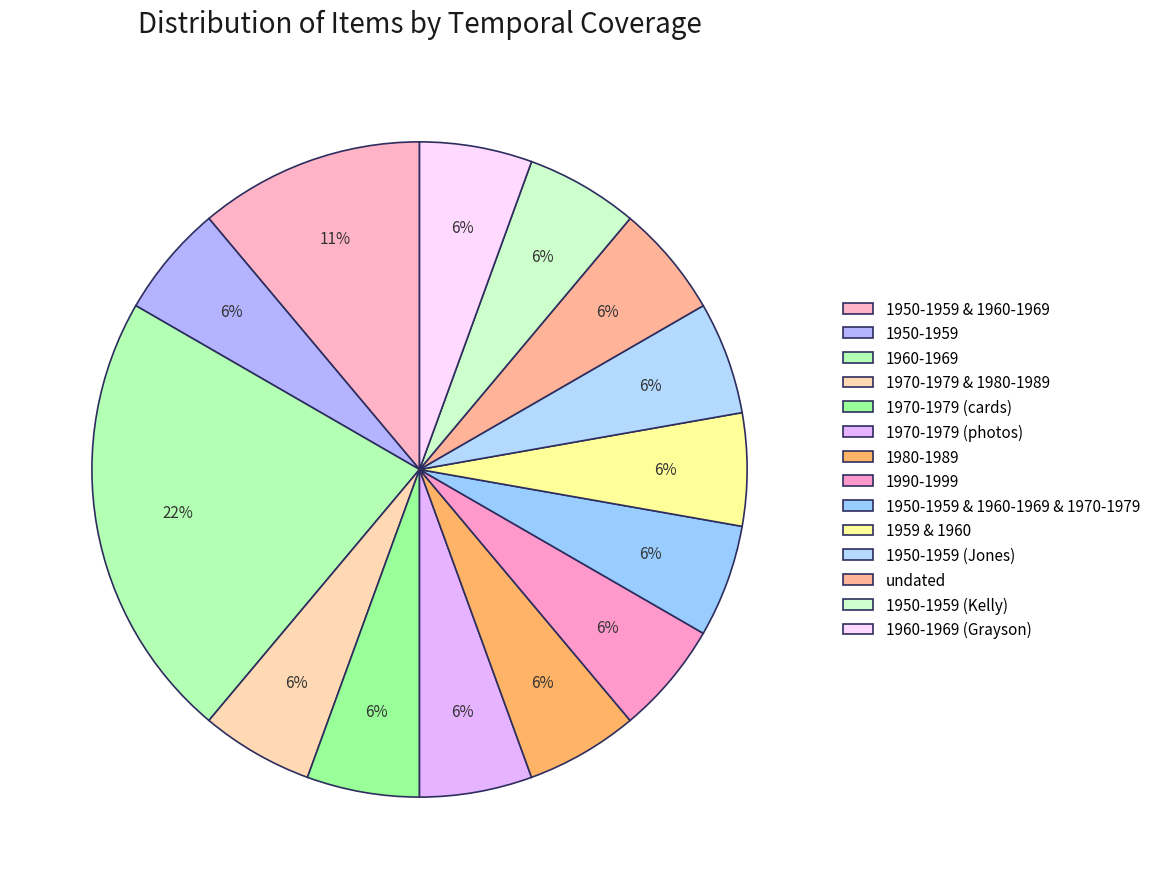

Is it true that 1980-1989 is 15% of the pie?

False